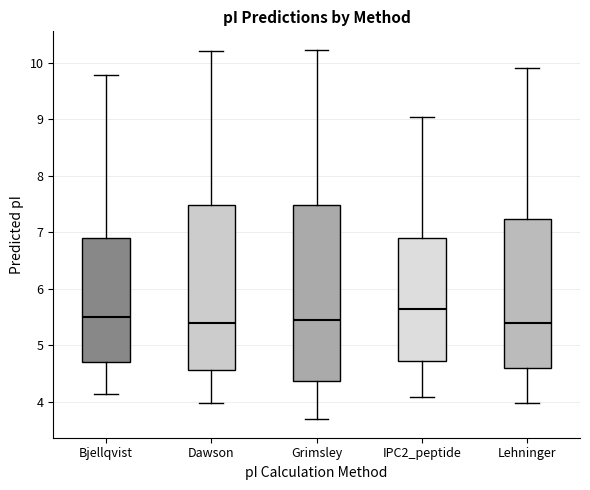

Comparing the boxes themselves (not the whiskers), which one is the tallest?

Grimsley